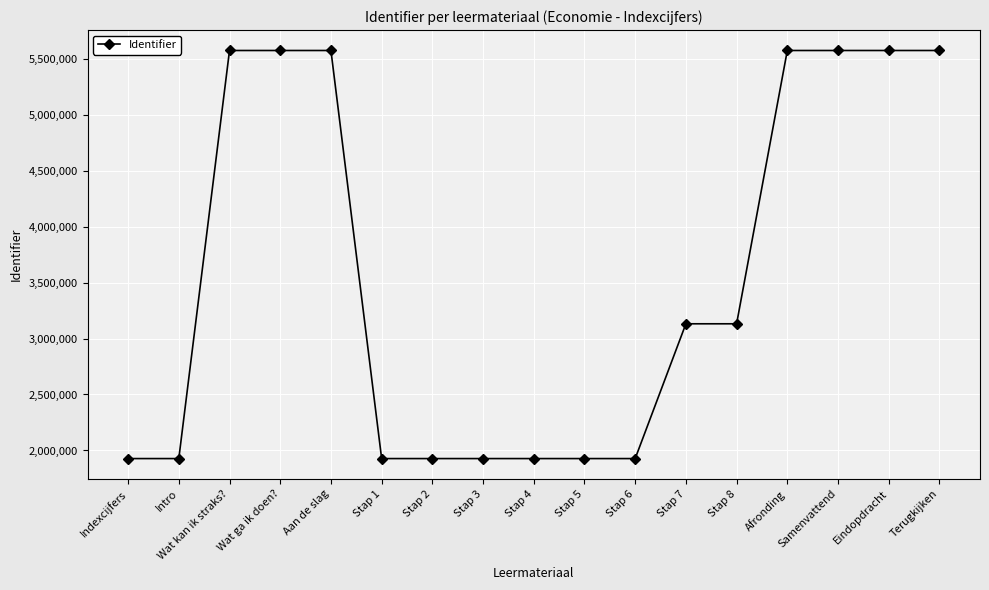

Does the chart have visible grid lines?

Yes